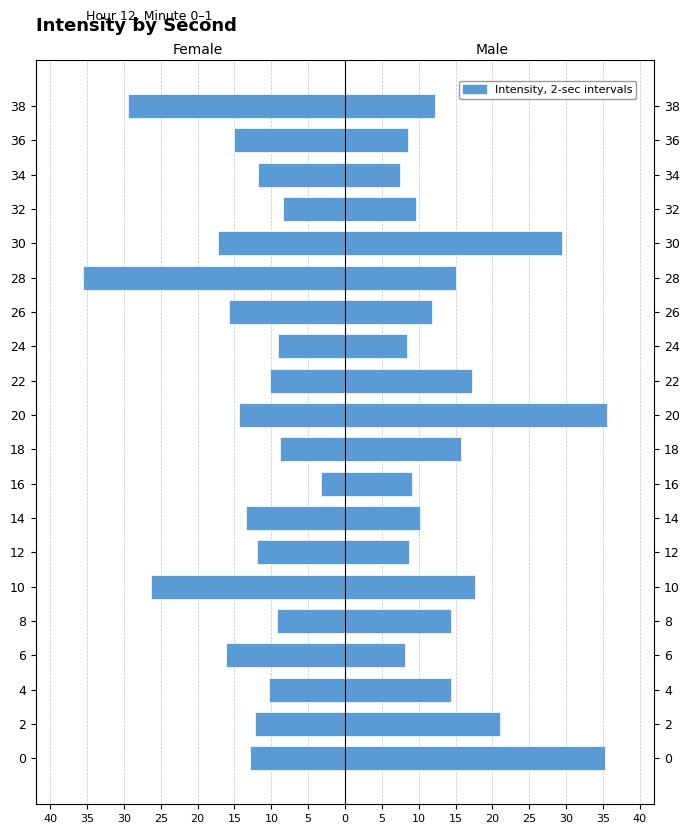

Is the value of Male at 28 greater than the value of Female at 34?

Yes